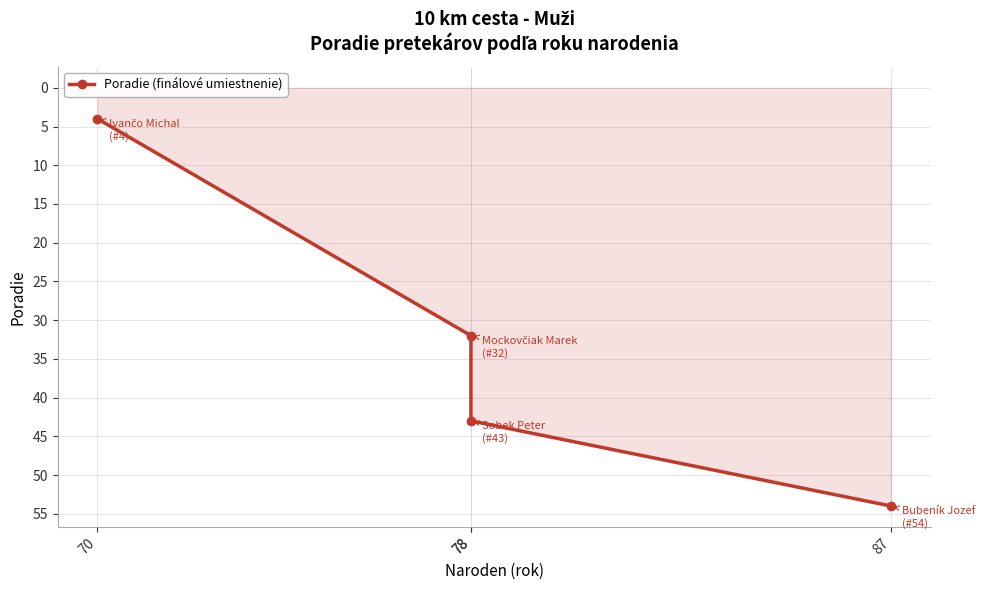

What is the change in value from 78 to 87?

+22